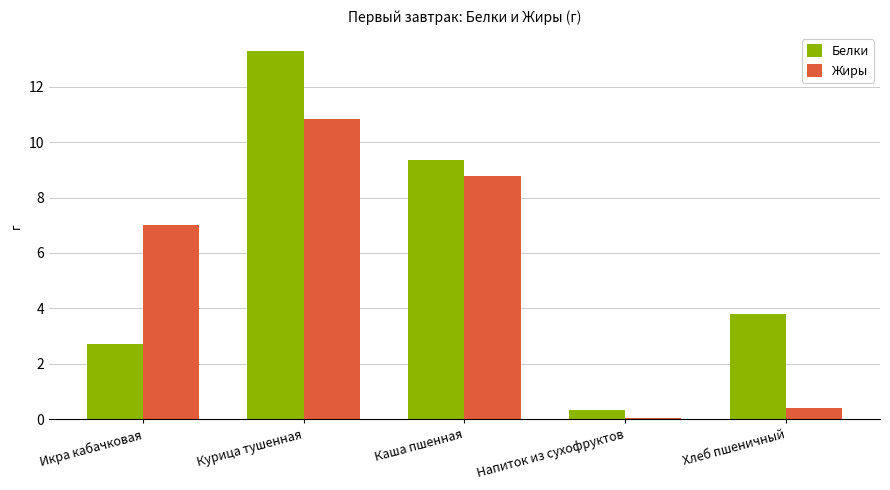

Which series has the largest total across all categories?

Белки